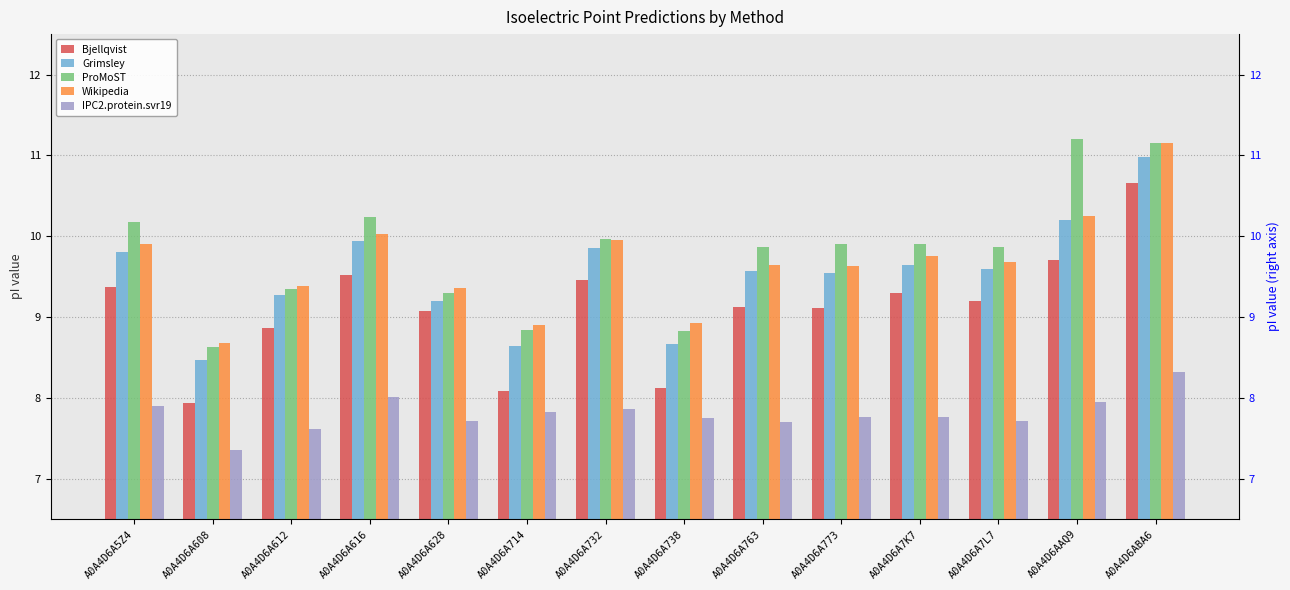

Read the IPC2.protein.svr19 value at A0A4D6A773.

7.8